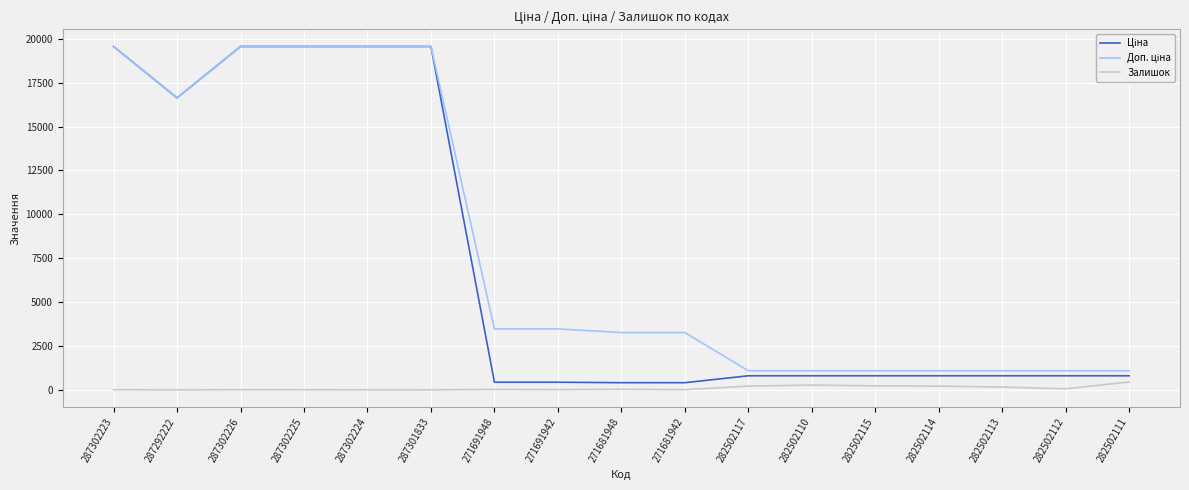

The Залишок series shows 7.0 at 287302223. True or false?

True